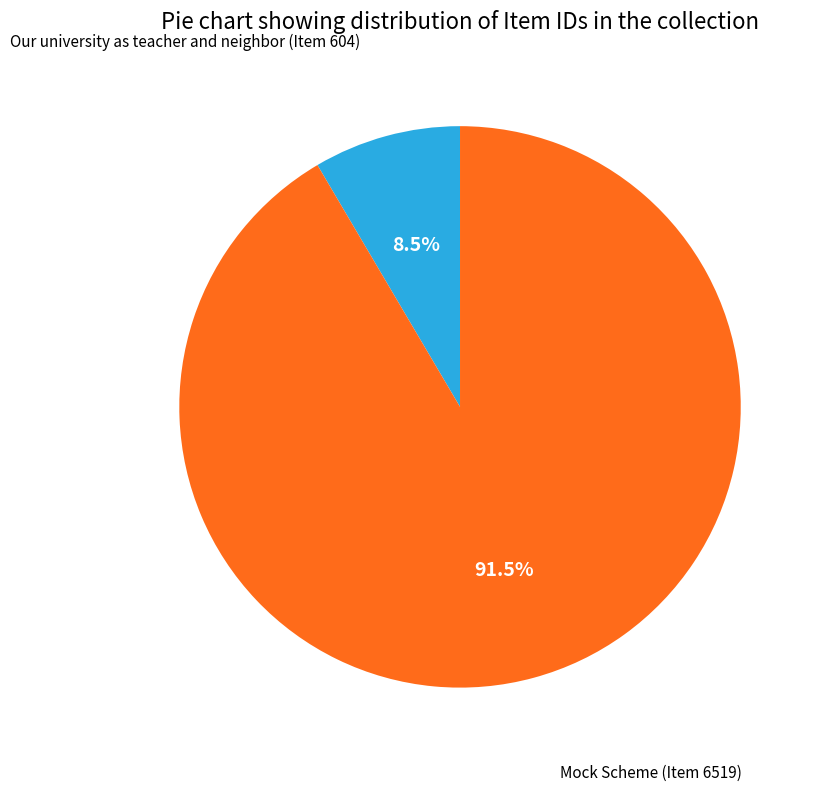

Which has a higher value, Our university as teacher and neighbor (Item 604) or Mock Scheme (Item 6519)?

Mock Scheme (Item 6519)